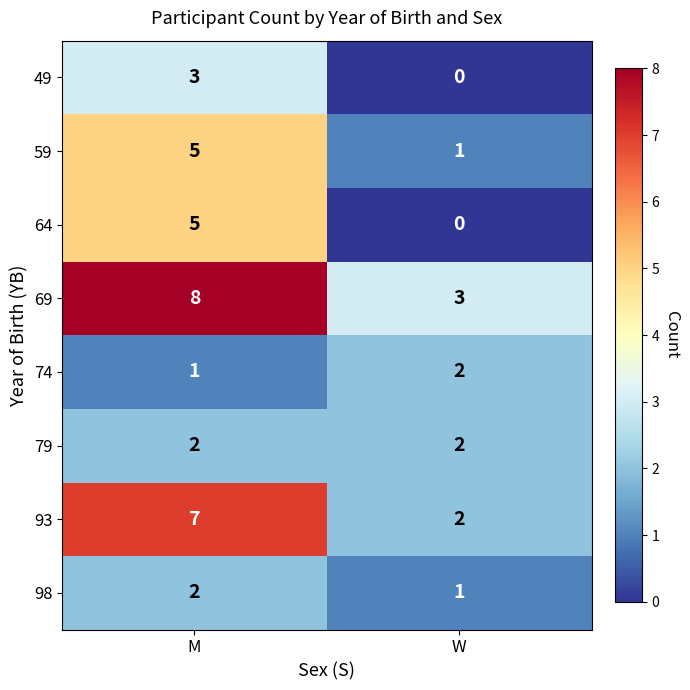

Reading right to left, transcribe all the data shown in this chart.

49: W=0	M=3
59: W=1	M=5
64: W=0	M=5
69: W=3	M=8
74: W=2	M=1
79: W=2	M=2
93: W=2	M=7
98: W=1	M=2